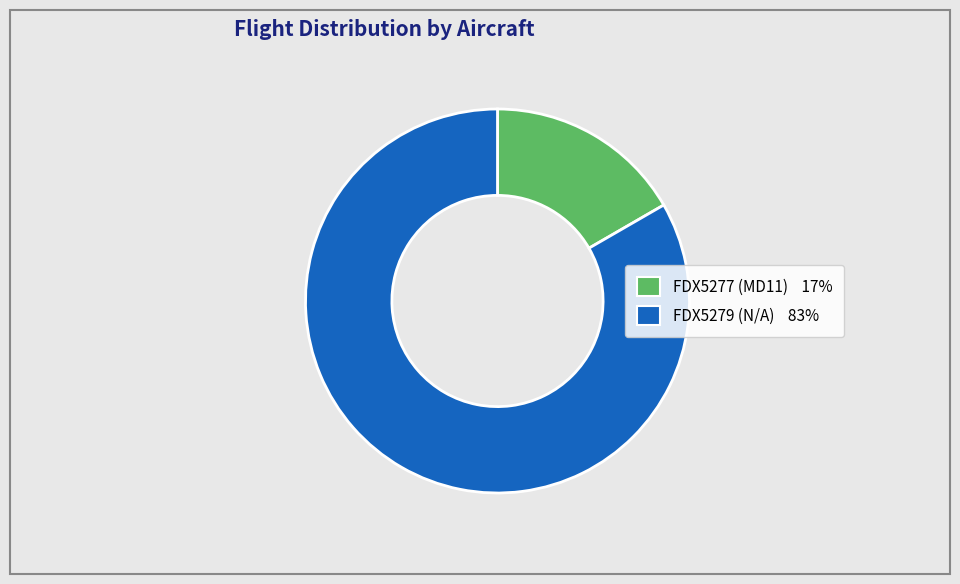

Which category has the biggest portion of the pie?

FDX5279